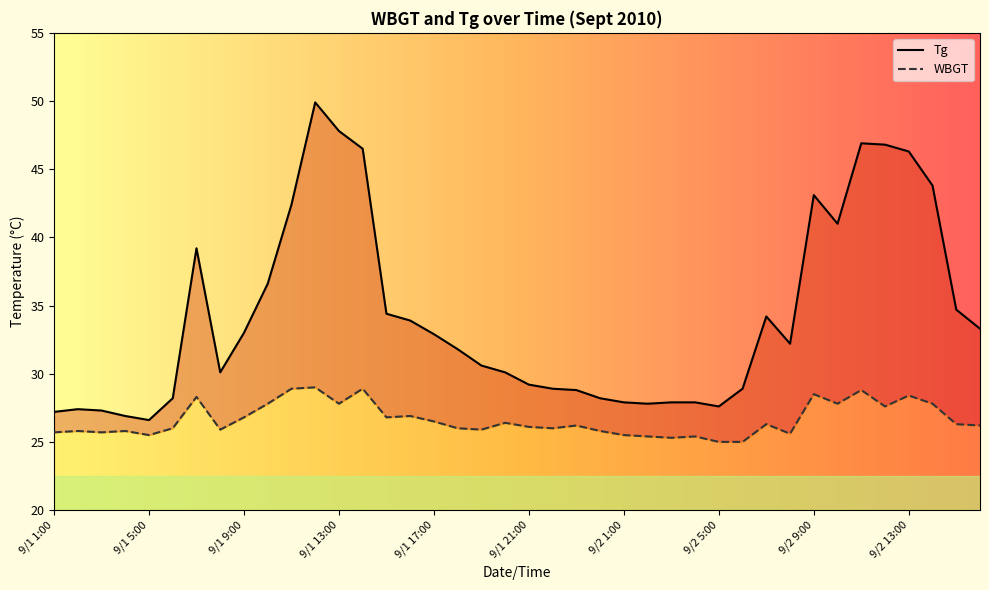

Rank the categories by WBGT value from highest to lowest.

9/1 12:00, 9/1 11:00, 9/1 14:00, 9/2 11:00, 9/2 9:00, 9/2 13:00, 9/1 7:00, 9/1 10:00, 9/1 13:00, 9/2 10:00, 9/2 14:00, 9/2 12:00, 9/1 16:00, 9/1 9:00, 9/1 15:00, 9/1 17:00, 9/1 20:00, 9/2 7:00, 9/2 15:00, 9/1 23:00, 9/2 16:00, 9/1 21:00, 9/1 6:00, 9/1 18:00, 9/1 22:00, 9/1 8:00, 9/1 19:00, 9/1 2:00, 9/1 4:00, 9/1 24:00, 9/1 1:00, 9/1 3:00, 9/2 8:00, 9/1 5:00, 9/2 1:00, 9/2 2:00, 9/2 4:00, 9/2 3:00, 9/2 5:00, 9/2 6:00